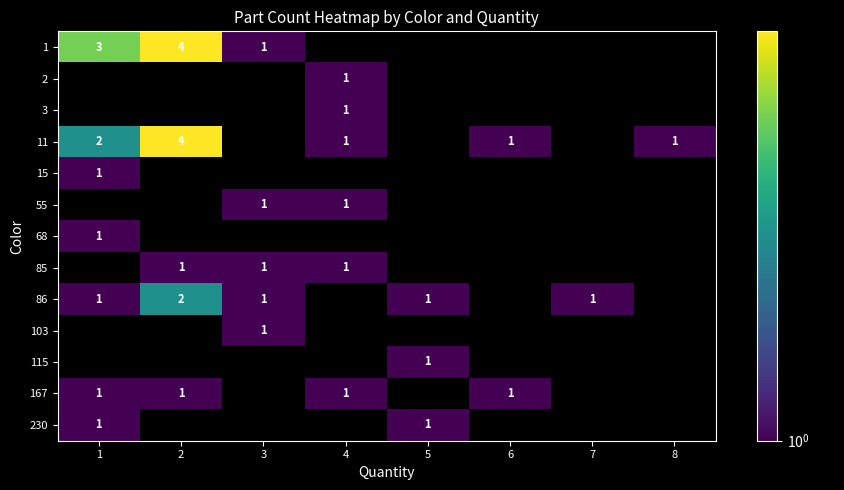

The value of 11 at 4 is 0. True or false?

False